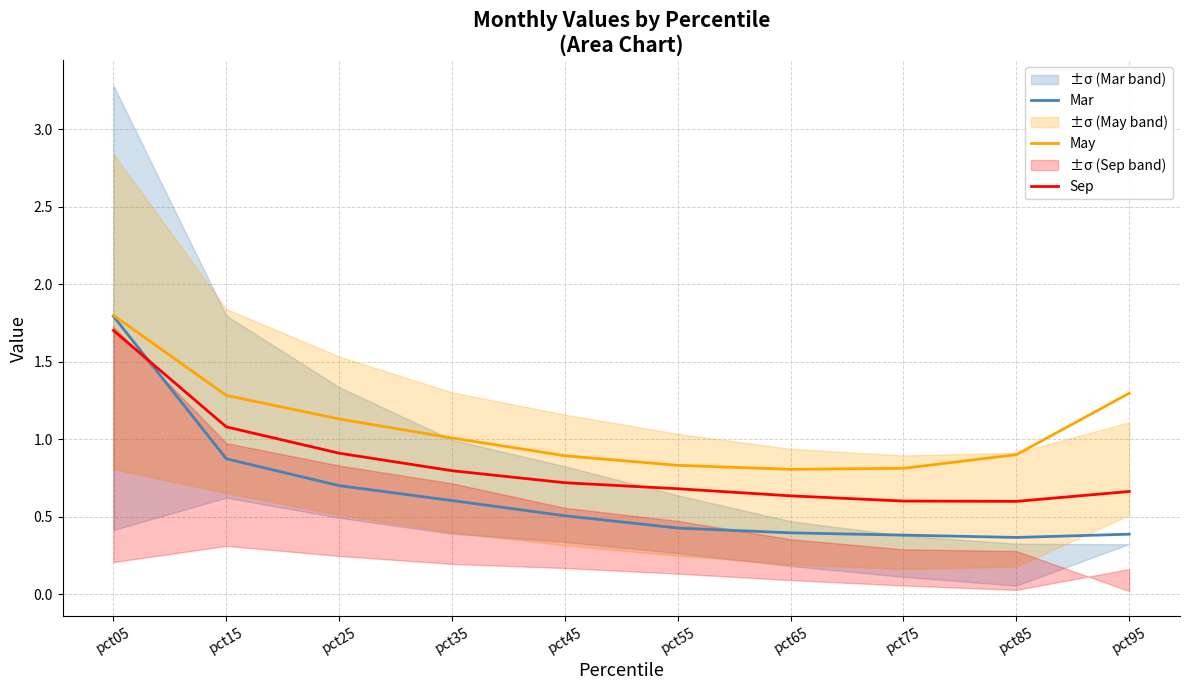

What are all the series names shown in the legend?

Mar, May, Sep